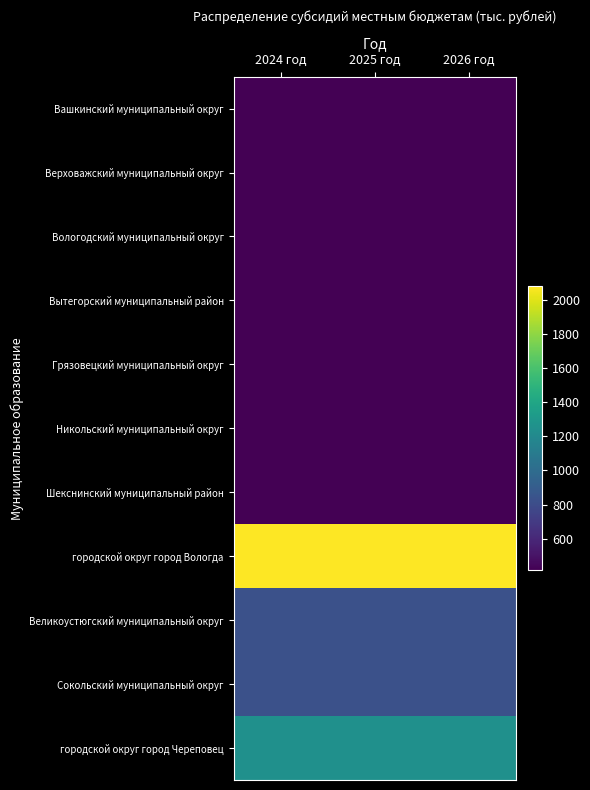

Reading right to left, transcribe all the data shown in this chart.

Вашкинский муниципальный округ: 2026 год=415.5	2025 год=415.5	2024 год=415.5
Верховажский муниципальный округ: 2026 год=415.5	2025 год=415.5	2024 год=415.5
Вологодский муниципальный округ: 2026 год=415.5	2025 год=415.5	2024 год=415.5
Вытегорский муниципальный район: 2026 год=415.5	2025 год=415.5	2024 год=415.5
Грязовецкий муниципальный округ: 2026 год=415.5	2025 год=415.5	2024 год=415.5
Никольский муниципальный округ: 2026 год=415.5	2025 год=415.5	2024 год=415.5
Шекснинский муниципальный район: 2026 год=415.5	2025 год=415.5	2024 год=415.5
городской округ город Вологда: 2026 год=2077.6	2025 год=2077.6	2024 год=2077.6
Великоустюгский муниципальный округ: 2026 год=831.0	2025 год=831.0	2024 год=831.0
Сокольский муниципальный округ: 2026 год=831.0	2025 год=831.0	2024 год=831.0
городской округ город Череповец: 2026 год=1246.6	2025 год=1246.6	2024 год=1246.6